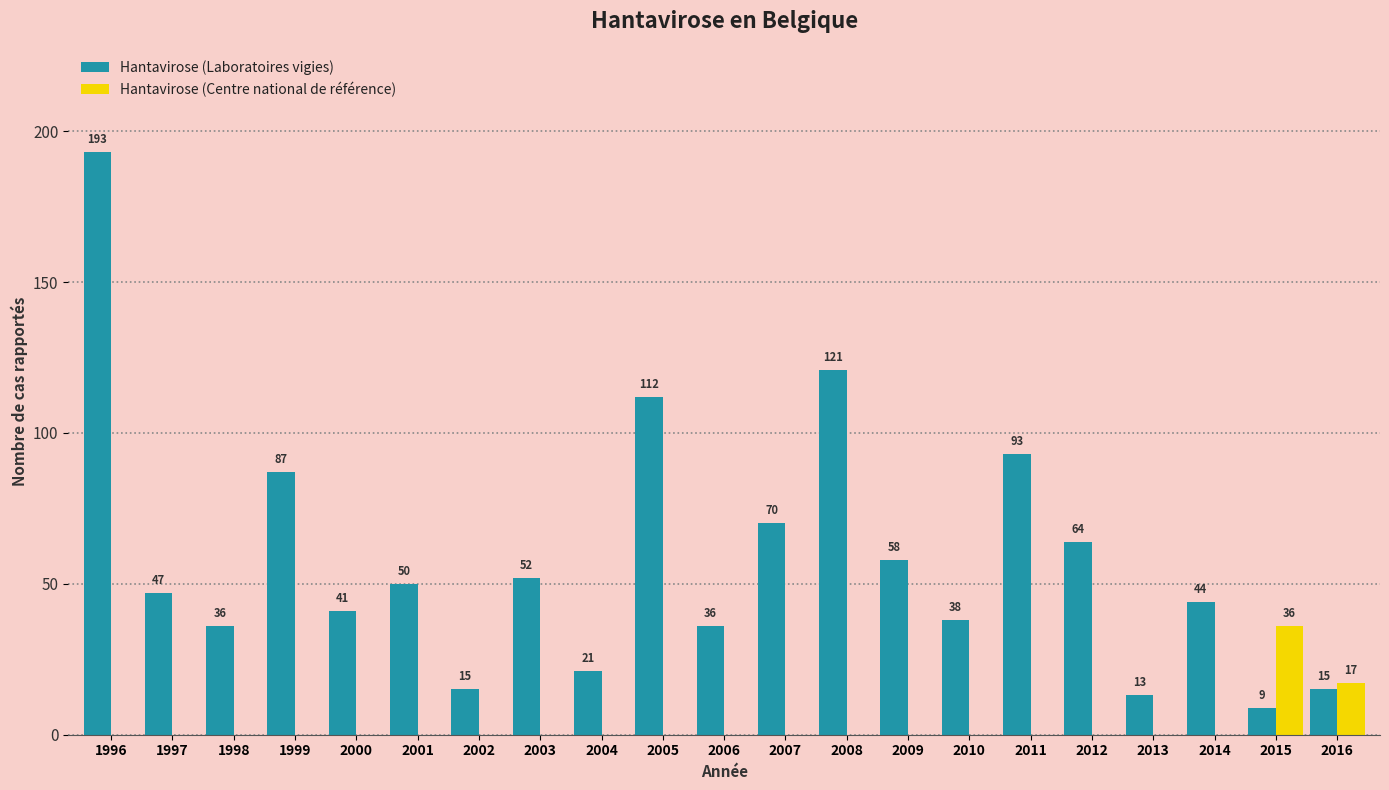

Reading left to right, what are all the values shown in this chart?

Hantavirose (Laboratoires vigies): 1996=193	1997=47	1998=36	1999=87	2000=41	2001=50	2002=15	2003=52	2004=21	2005=112	2006=36	2007=70	2008=121	2009=58	2010=38	2011=93	2012=64	2013=13	2014=44	2015=9	2016=15
Hantavirose (Centre national de référence): 1996=0	1997=0	1998=0	1999=0	2000=0	2001=0	2002=0	2003=0	2004=0	2005=0	2006=0	2007=0	2008=0	2009=0	2010=0	2011=0	2012=0	2013=0	2014=0	2015=36	2016=17